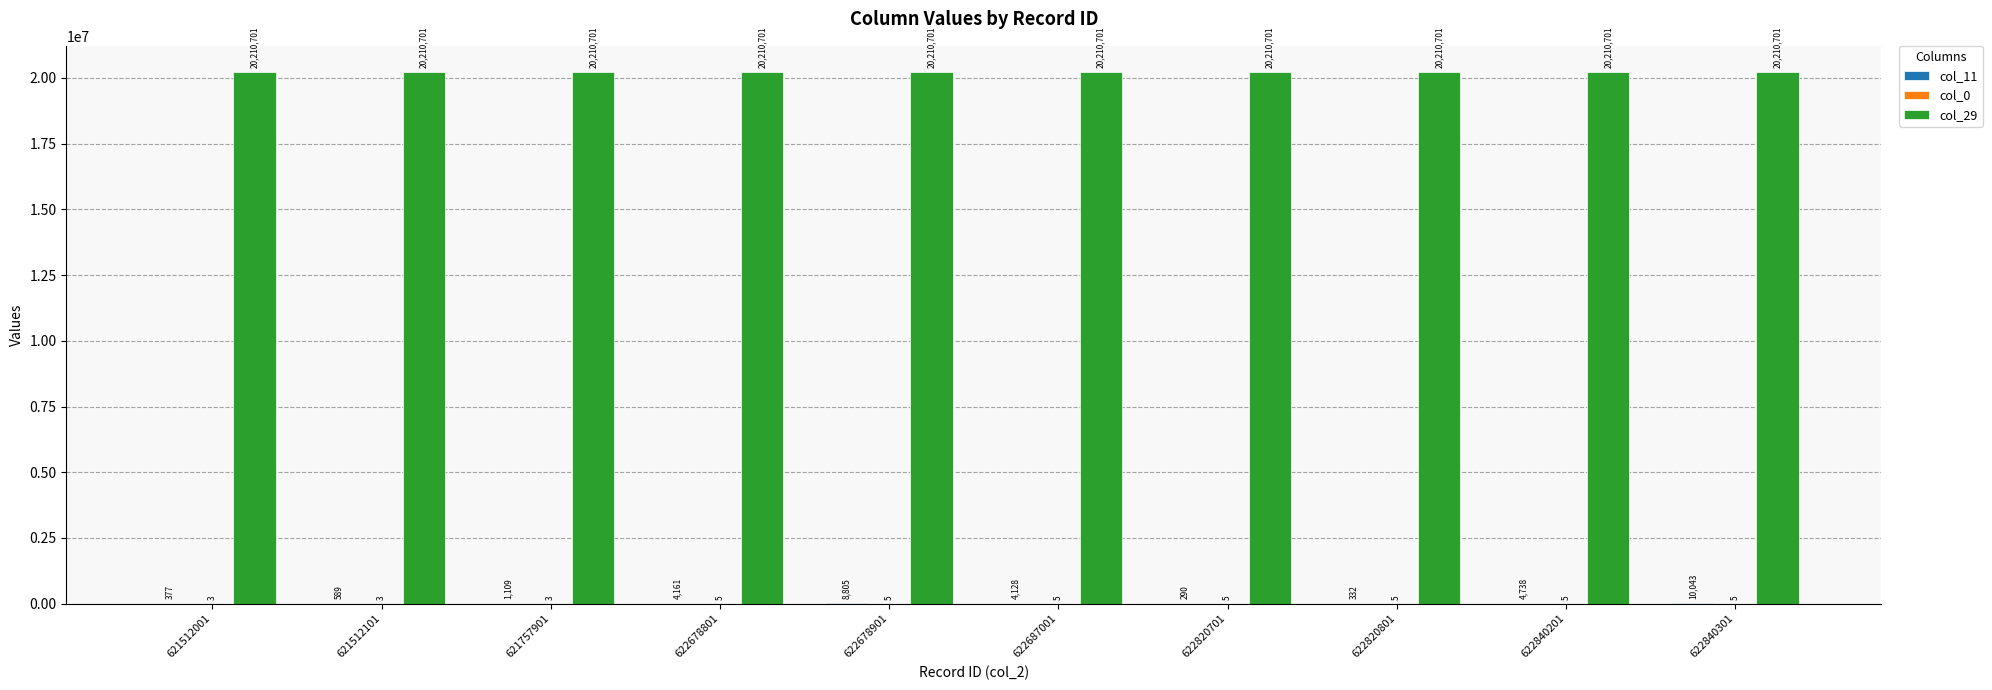

Are the bars grouped side by side (vs. stacked)?

Yes